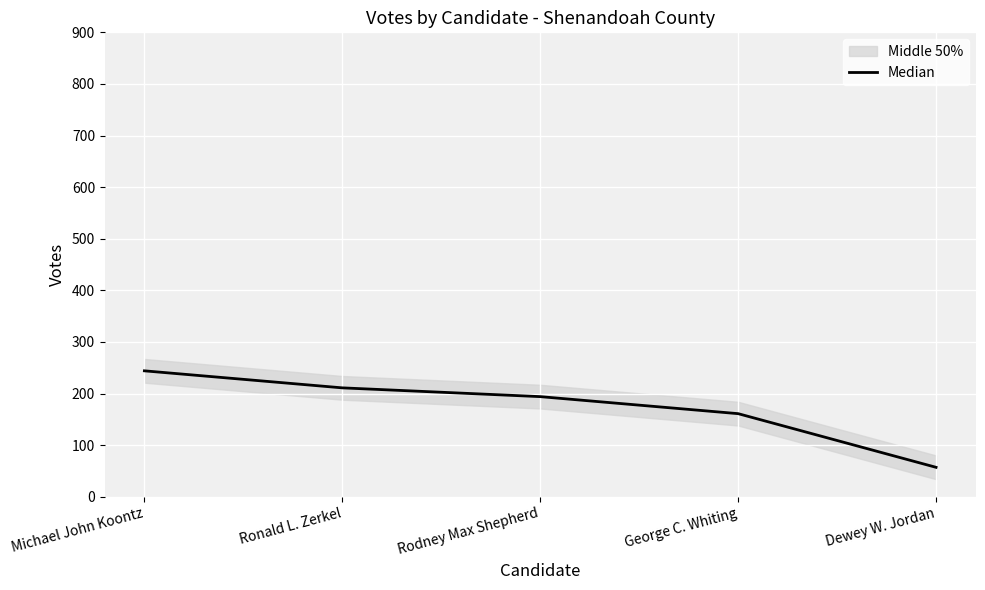

At which label does the data first exceed 194?

Michael John Koontz